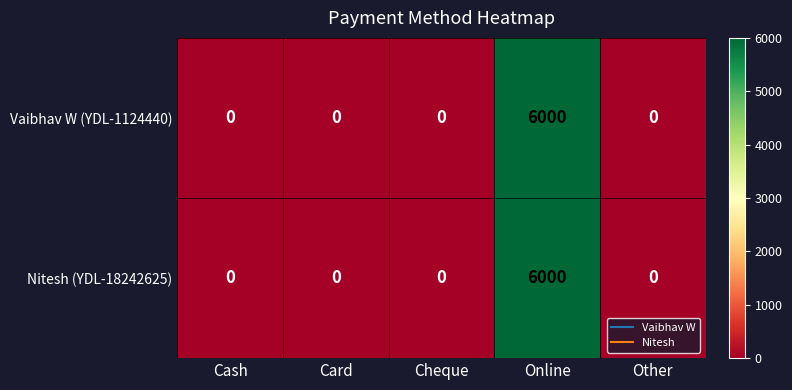

Reading left to right, extract all data points from this chart.

Vaibhav W (YDL-1124440): Cash=0	Card=0	Cheque=0	Online=6000	Other=0
Nitesh (YDL-18242625): Cash=0	Card=0	Cheque=0	Online=6000	Other=0